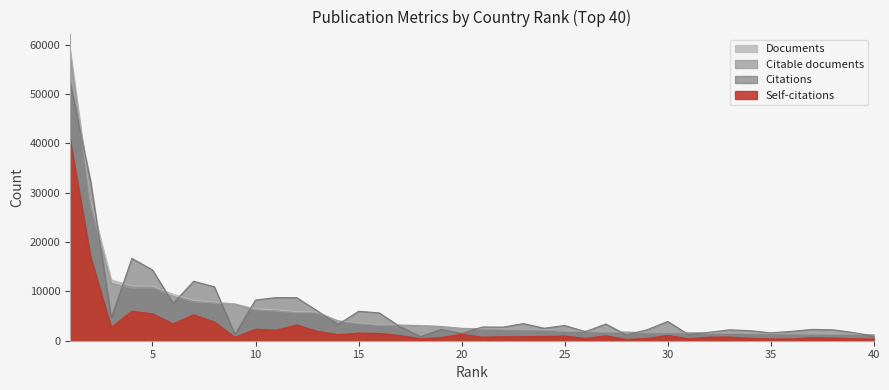

Which series changed the most between 38 and 39?

Citations